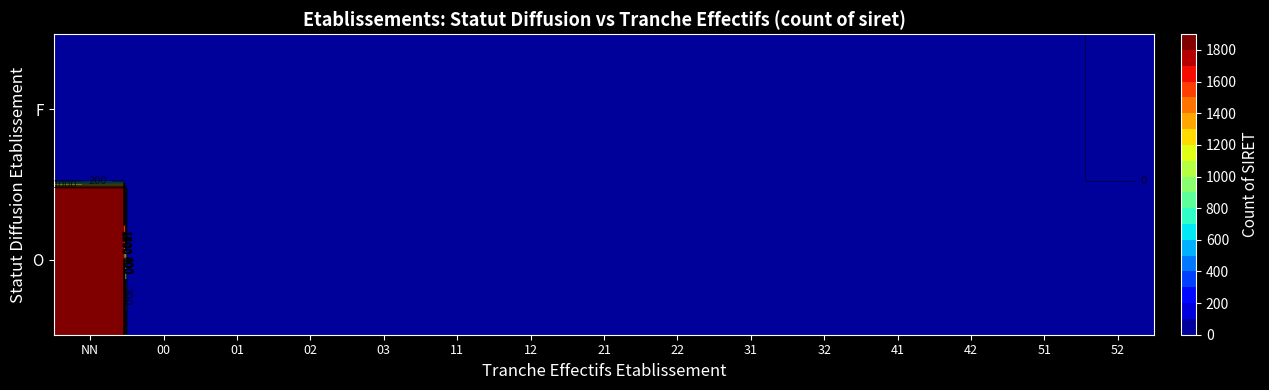

Rank the categories by value from lowest to highest.

F_52, O_52, F_41, F_42, F_51, O_51, F_31, O_42, F_01, F_32, O_41, F_21, F_22, F_00, F_12, O_31, F_02, O_32, F_11, O_01, F_03, O_21, O_22, O_00, O_12, O_02, O_11, O_03, F_NN, O_NN